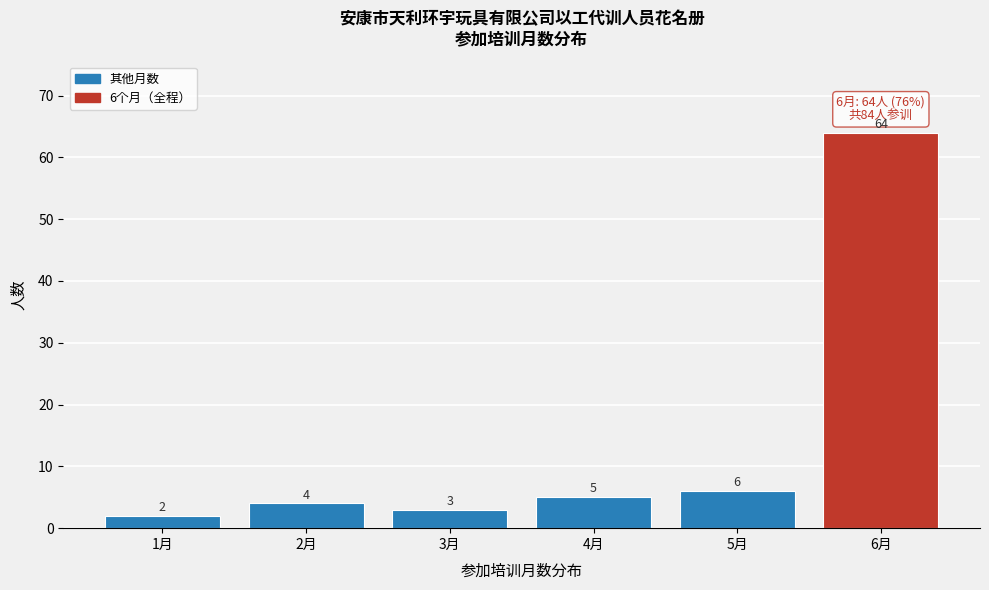

Reading left to right, what are all the values shown in this chart?

2	4	3	5	6	64